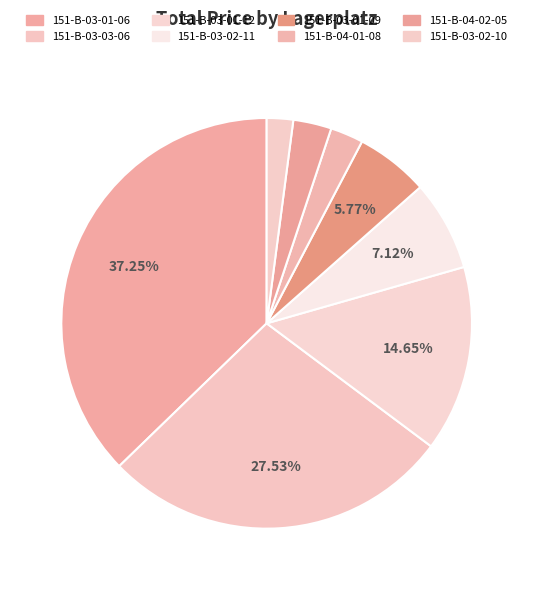

Is 151-B-04-01-08 the majority of the pie?

No